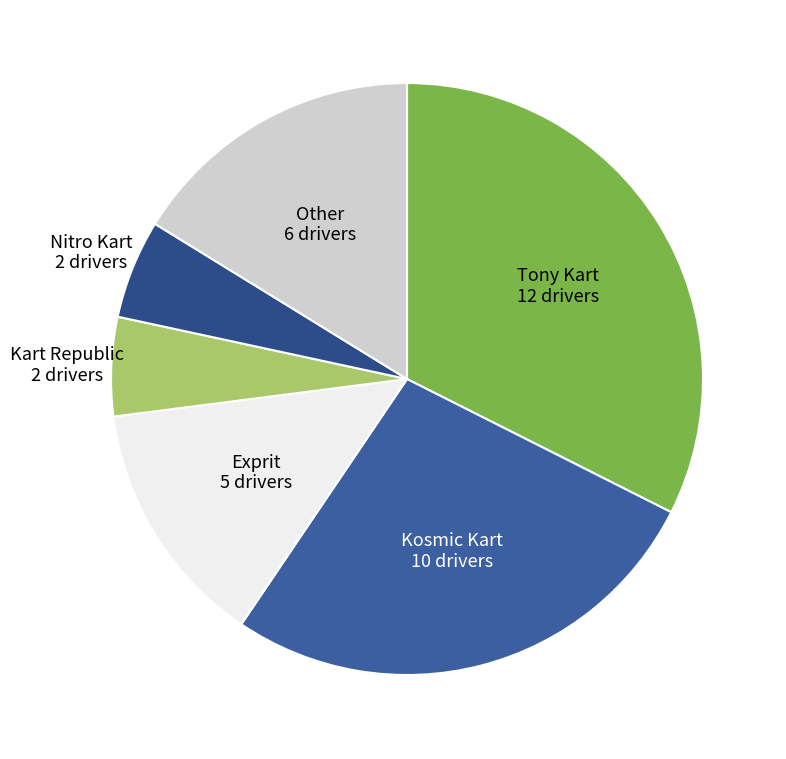

Approximately how many times larger is the value at Kosmic Kart compared to Tony Kart?

0.8